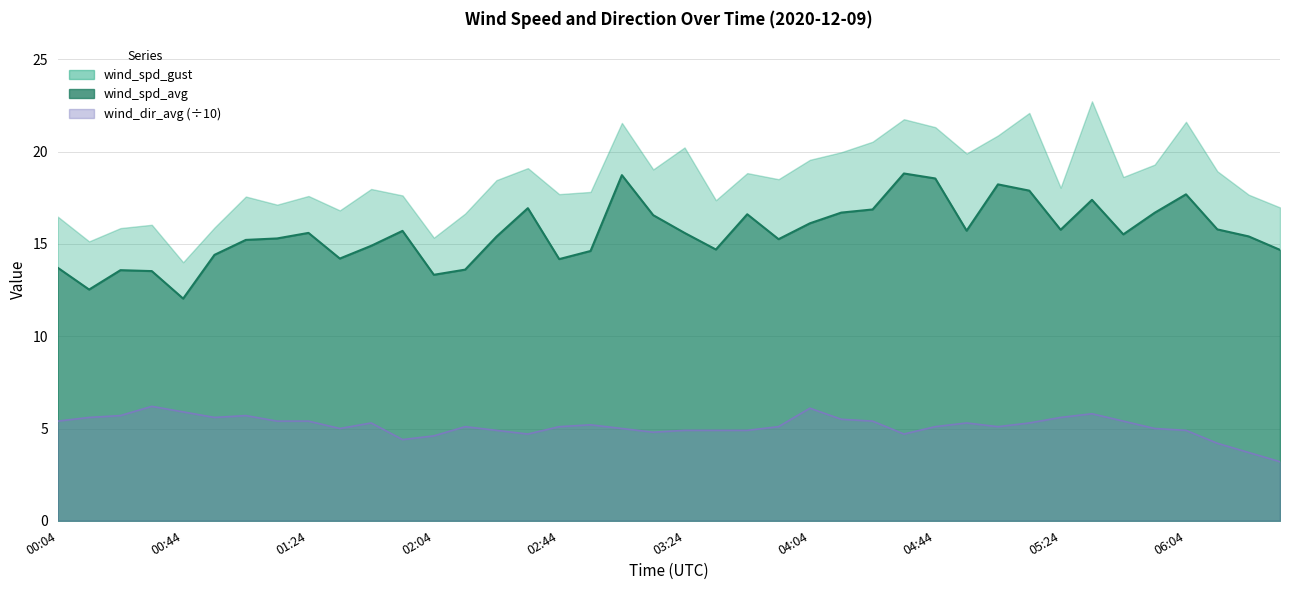

Where does the wind_spd_avg series first go above 15?

01:04